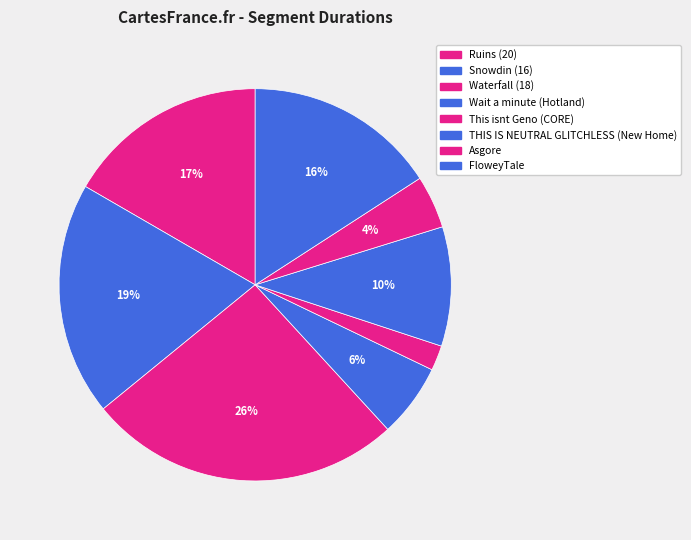

To the nearest percent, what portion does THIS IS NEUTRAL GLITCHLESS (New Home) represent?

10%